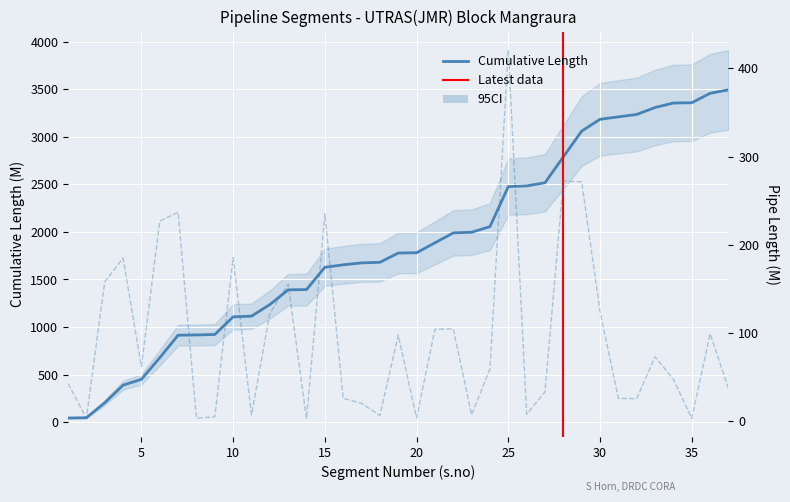

At which label does Pipe Length first exceed 59?

3